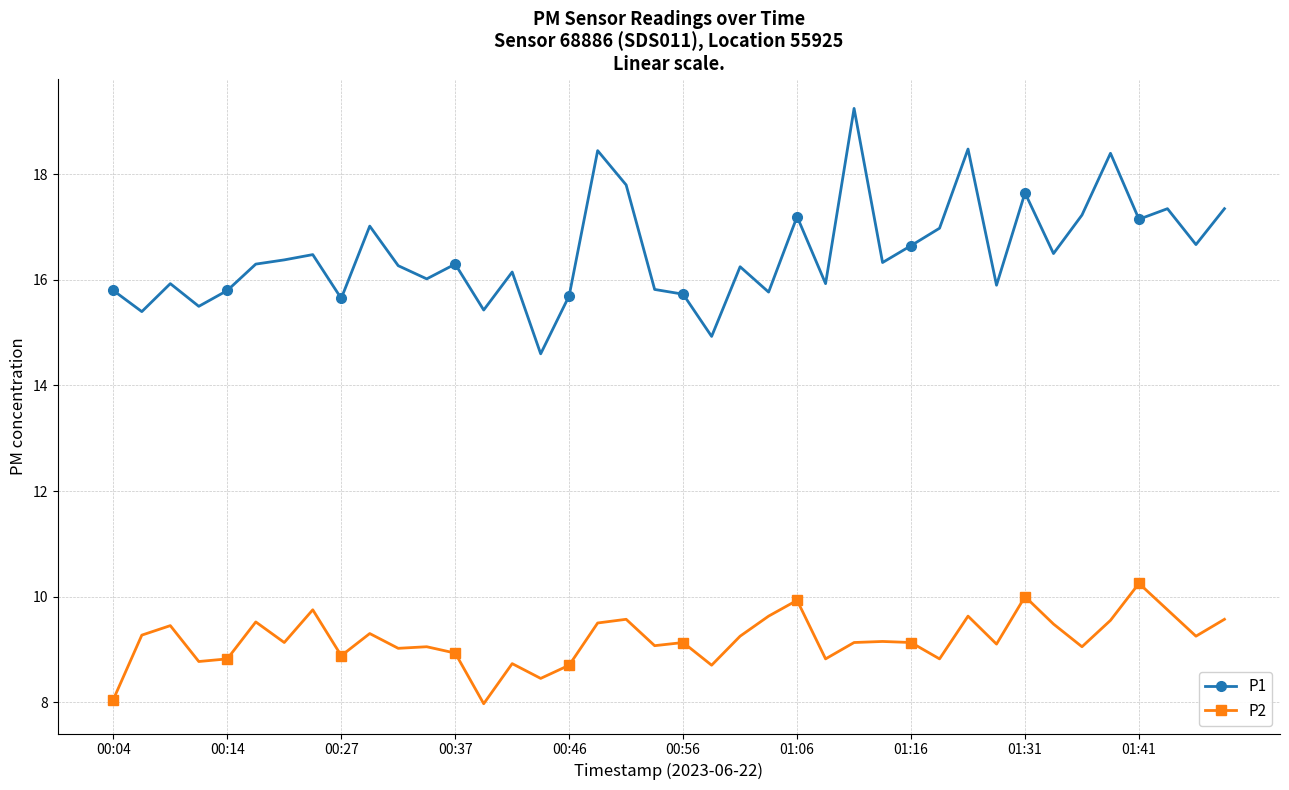

What is the smallest value displayed?

8.0